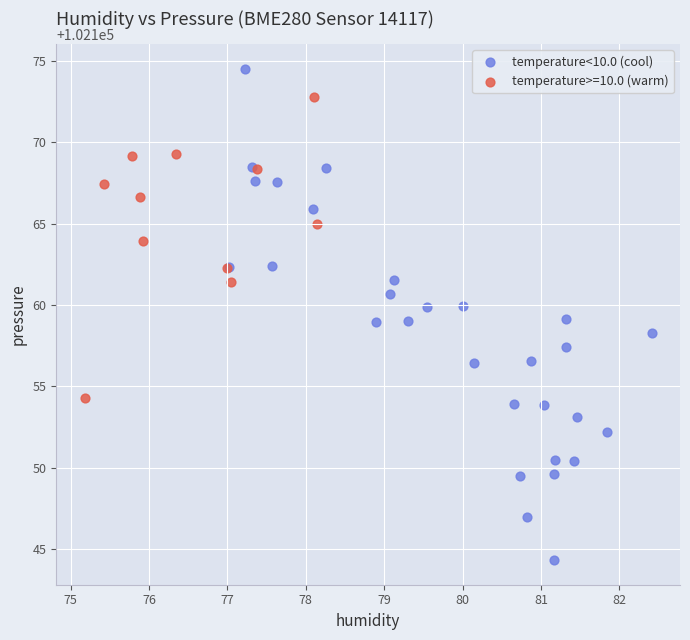

Which series has the widest spread of Y values?

temperature<10.0 (cool)